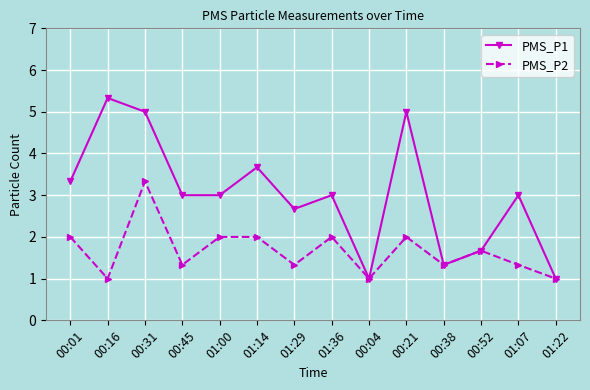

Where is the first local maximum for PMS_P2?

00:31